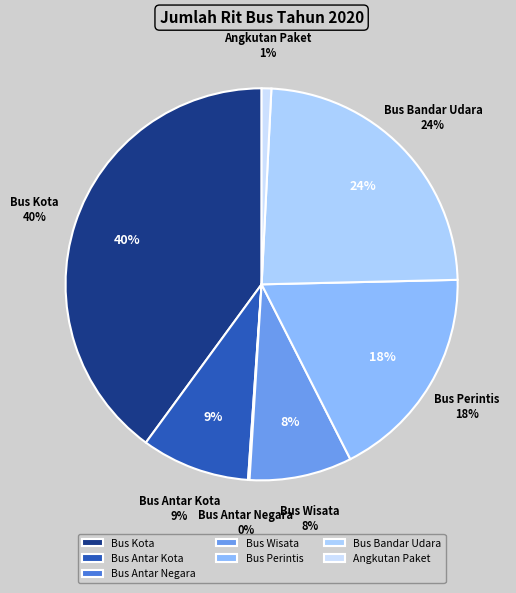

Combined, what portion of the pie is Bus Antar Kota and Bus Perintis?

26.8%